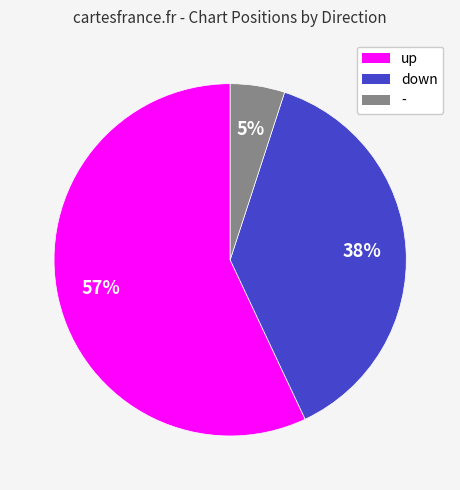

Count the number of slices in the pie.

3